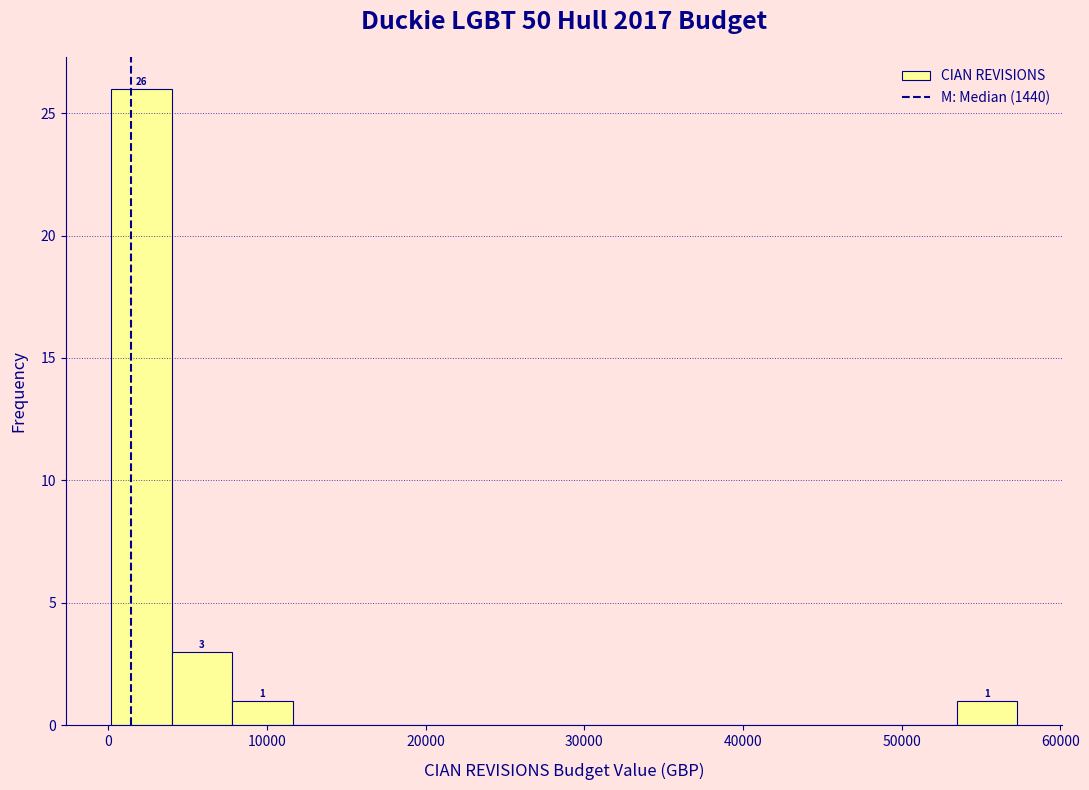

Read against the x-axis, roughly where is the centre of the tallest bar?

2000